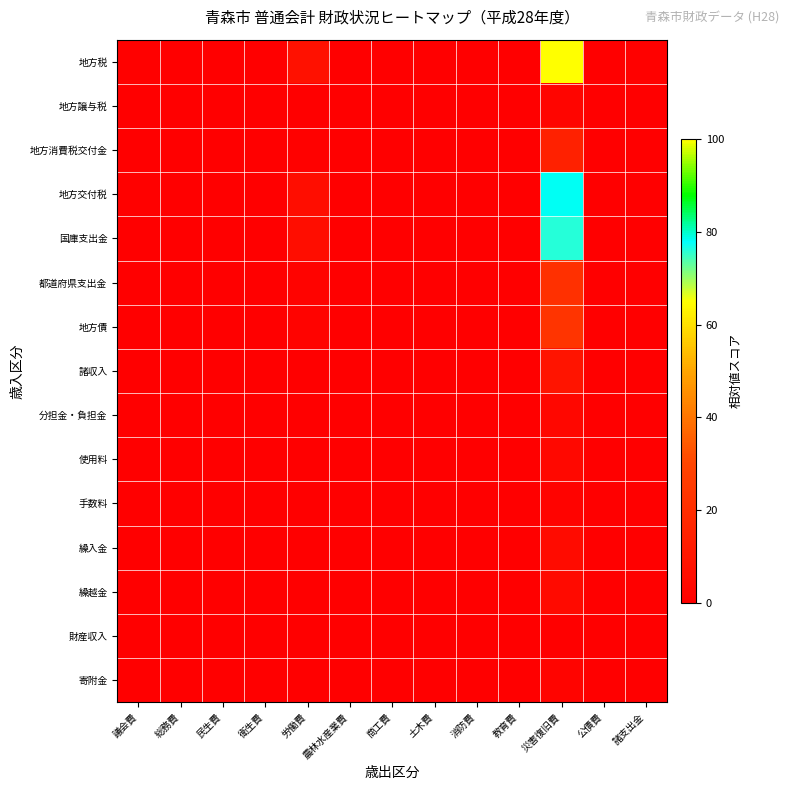

Reading right to left, list all the values displayed in this chart.

地方税: 諸支出金=0.8	公債費=0.0	災害復旧費=100.0	教育費=0.1	消防費=0.2	土木費=0.1	商工費=0.3	農林水産業費=0.4	労働費=7.8	衛生費=0.1	民生費=0.0	総務費=0.1	議会費=1.0
地方譲与税: 諸支出金=0.0	公債費=0.0	災害復旧費=2.5	教育費=0.0	消防費=0.0	土木費=0.0	商工費=0.0	農林水産業費=0.0	労働費=0.2	衛生費=0.0	民生費=0.0	総務費=0.0	議会費=0.0
地方消費税交付金: 諸支出金=0.1	公債費=0.0	災害復旧費=14.8	教育費=0.0	消防費=0.0	土木費=0.0	商工費=0.0	農林水産業費=0.1	労働費=1.1	衛生費=0.0	民生費=0.0	総務費=0.0	議会費=0.1
地方交付税: 諸支出金=0.7	公債費=0.0	災害復旧費=78.5	教育費=0.0	消防費=0.1	土木費=0.0	商工費=0.2	農林水産業費=0.3	労働費=6.1	衛生費=0.1	民生費=0.0	総務費=0.1	議会費=0.8
国庫支出金: 諸支出金=0.6	公債費=0.0	災害復旧費=75.8	教育費=0.0	消防費=0.1	土木費=0.0	商工費=0.2	農林水産業費=0.3	労働費=5.9	衛生費=0.1	民生費=0.0	総務費=0.1	議会費=0.8
都道府県支出金: 諸支出金=0.2	公債費=0.0	災害復旧費=21.5	教育費=0.0	消防費=0.0	土木費=0.0	商工費=0.1	農林水産業費=0.1	労働費=1.7	衛生費=0.0	民生費=0.0	総務費=0.0	議会費=0.2
地方債: 諸支出金=0.2	公債費=0.0	災害復旧費=22.8	教育費=0.0	消防費=0.0	土木費=0.0	商工費=0.1	農林水産業費=0.1	労働費=1.8	衛生費=0.0	民生費=0.0	総務費=0.0	議会費=0.2
諸収入: 諸支出金=0.1	公債費=0.0	災害復旧費=9.0	教育費=0.0	消防費=0.0	土木費=0.0	商工費=0.0	農林水産業費=0.0	労働費=0.7	衛生費=0.0	民生費=0.0	総務費=0.0	議会費=0.1
分担金・負担金: 諸支出金=0.0	公債費=0.0	災害復旧費=3.3	教育費=0.0	消防費=0.0	土木費=0.0	商工費=0.0	農林水産業費=0.0	労働費=0.3	衛生費=0.0	民生費=0.0	総務費=0.0	議会費=0.0
使用料: 諸支出金=0.0	公債費=0.0	災害復旧費=3.6	教育費=0.0	消防費=0.0	土木費=0.0	商工費=0.0	農林水産業費=0.0	労働費=0.3	衛生費=0.0	民生費=0.0	総務費=0.0	議会費=0.0
手数料: 諸支出金=0.0	公債費=0.0	災害復旧費=1.8	教育費=0.0	消防費=0.0	土木費=0.0	商工費=0.0	農林水産業費=0.0	労働費=0.1	衛生費=0.0	民生費=0.0	総務費=0.0	議会費=0.0
繰入金: 諸支出金=0.0	公債費=0.0	災害復旧費=5.2	教育費=0.0	消防費=0.0	土木費=0.0	商工費=0.0	農林水産業費=0.0	労働費=0.4	衛生費=0.0	民生費=0.0	総務費=0.0	議会費=0.1
繰越金: 諸支出金=0.0	公債費=0.0	災害復旧費=5.0	教育費=0.0	消防費=0.0	土木費=0.0	商工費=0.0	農林水産業費=0.0	労働費=0.4	衛生費=0.0	民生費=0.0	総務費=0.0	議会費=0.1
財産収入: 諸支出金=0.0	公債費=0.0	災害復旧費=0.5	教育費=0.0	消防費=0.0	土木費=0.0	商工費=0.0	農林水産業費=0.0	労働費=0.0	衛生費=0.0	民生費=0.0	総務費=0.0	議会費=0.0
寄附金: 諸支出金=0.0	公債費=0.0	災害復旧費=2.0	教育費=0.0	消防費=0.0	土木費=0.0	商工費=0.0	農林水産業費=0.0	労働費=0.2	衛生費=0.0	民生費=0.0	総務費=0.0	議会費=0.0